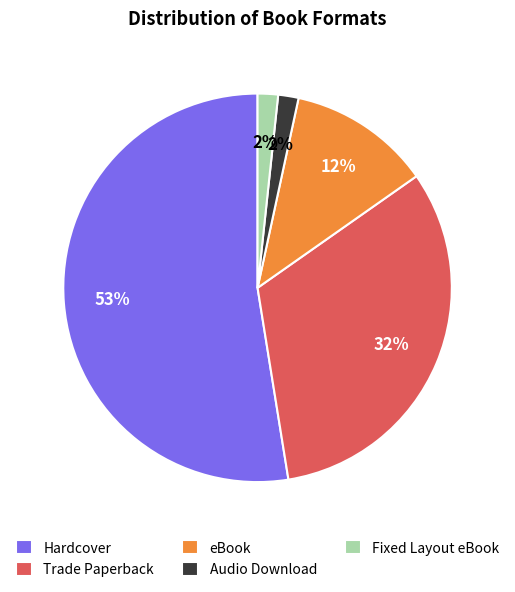

What is the largest slice in the pie chart?

Hardcover